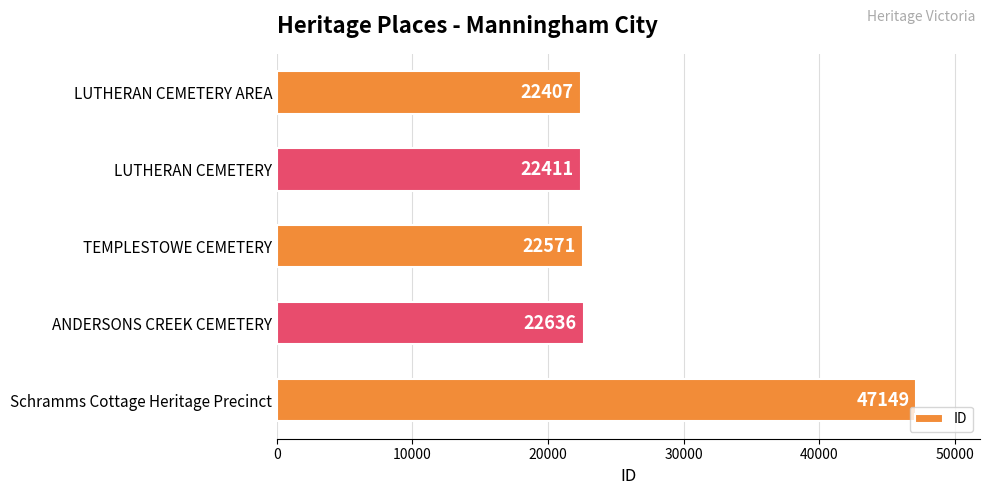

What is the difference between the values at LUTHERAN CEMETERY AREA and Schramms Cottage Heritage Precinct?

24742